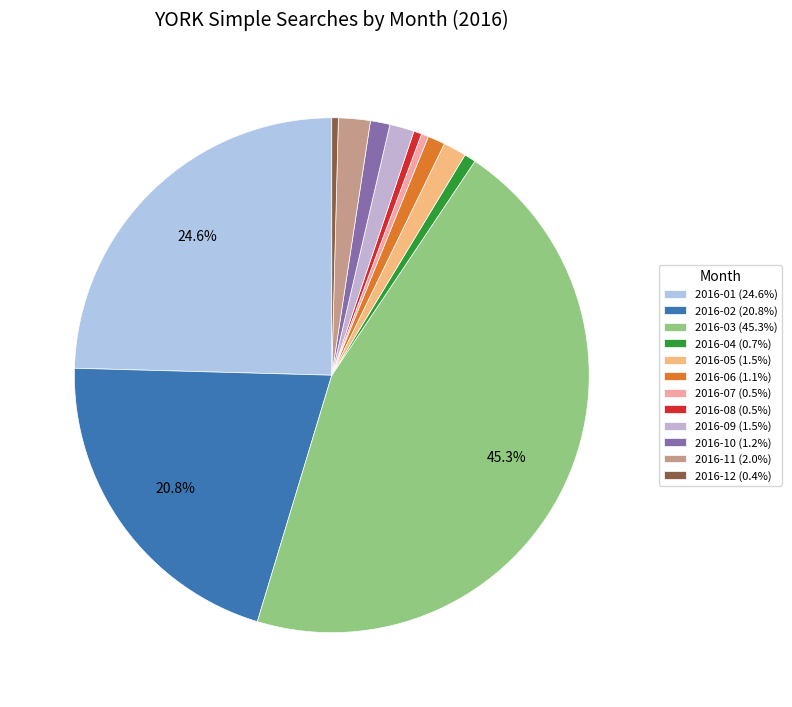

Which category has the smallest portion of the pie?

2016-12